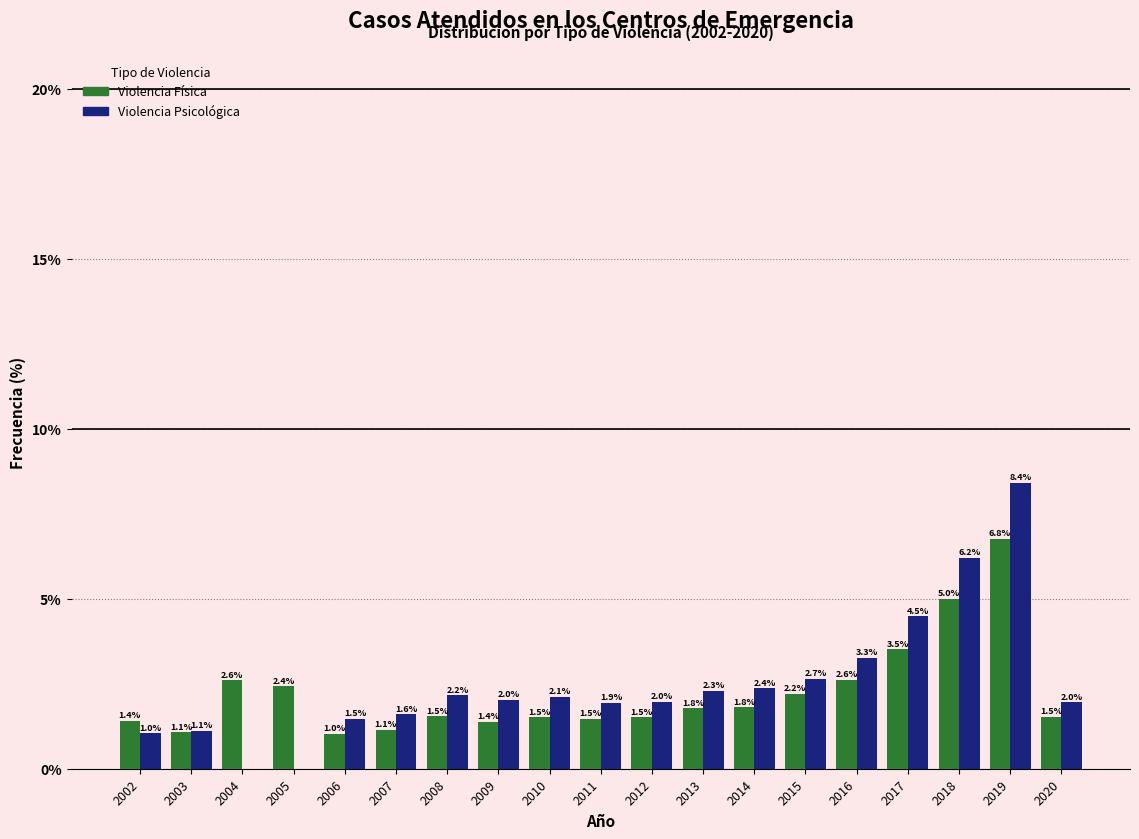

Reading left to right, what are all the values shown in this chart?

Violencia Física: 2002=1.4	2003=1.1	2004=2.6	2005=2.4	2006=1.0	2007=1.1	2008=1.5	2009=1.4	2010=1.5	2011=1.5	2012=1.5	2013=1.8	2014=1.8	2015=2.2	2016=2.6	2017=3.5	2018=5.0	2019=6.8	2020=1.5
Violencia Psicológica: 2002=1.0	2003=1.1	2004=0.0	2005=0.0	2006=1.5	2007=1.6	2008=2.2	2009=2.0	2010=2.1	2011=1.9	2012=2.0	2013=2.3	2014=2.4	2015=2.7	2016=3.3	2017=4.5	2018=6.2	2019=8.4	2020=2.0